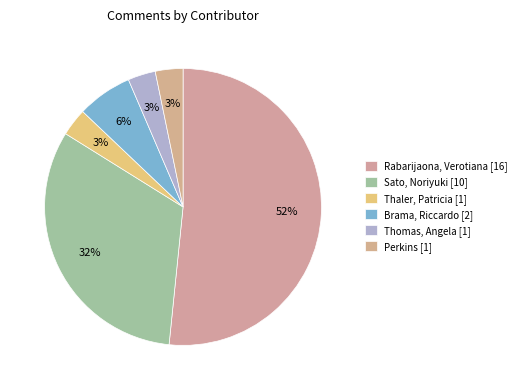

To the nearest percent, what is the average slice percentage?

17%